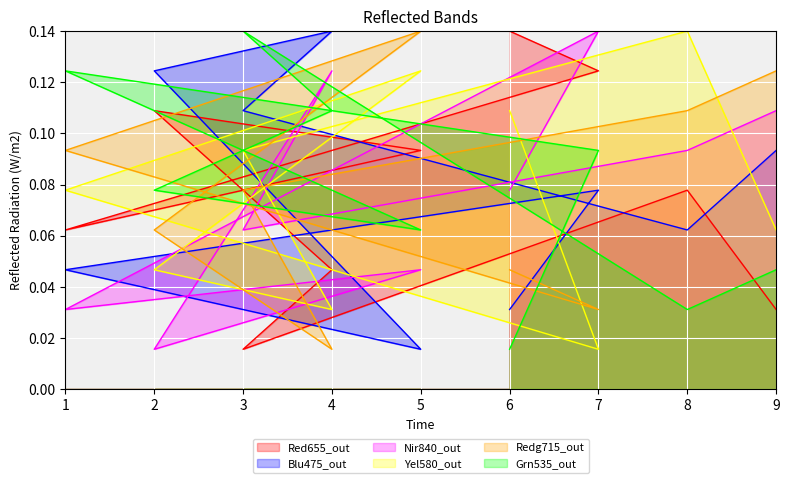

How many lines are shown in the chart?

6